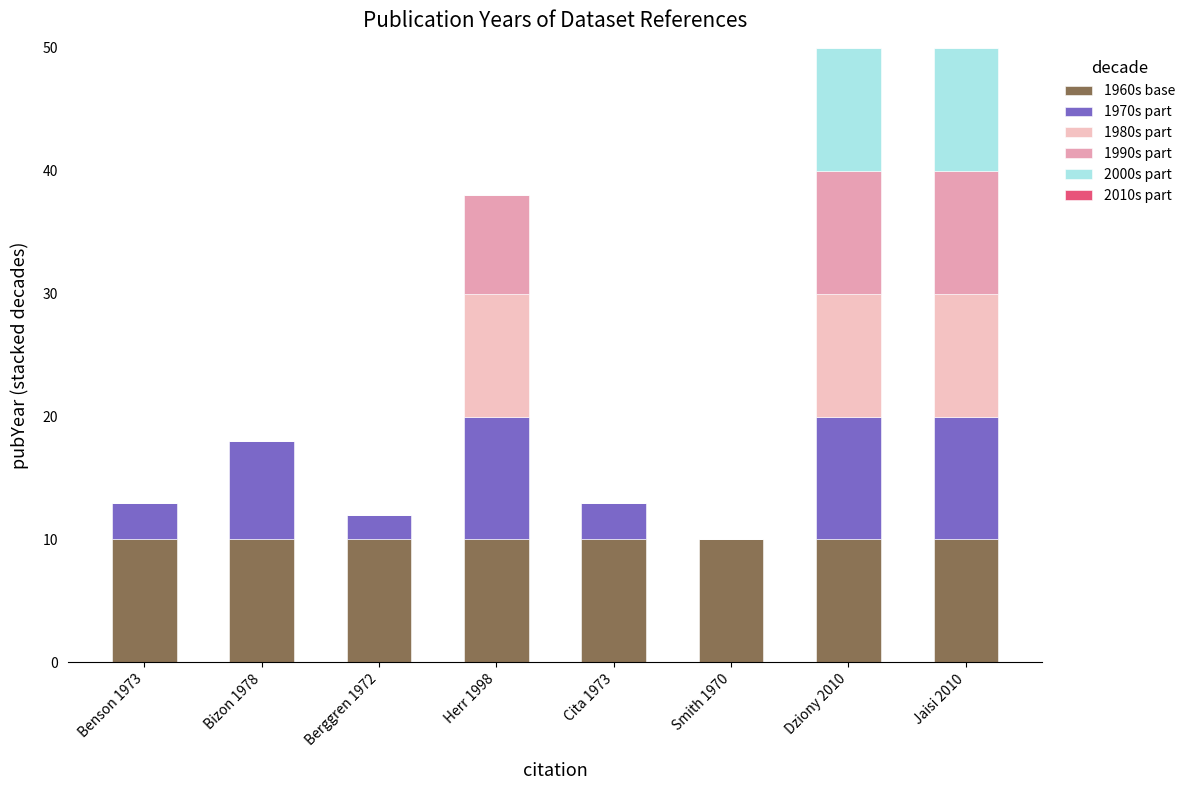

Are the bars horizontal?

No